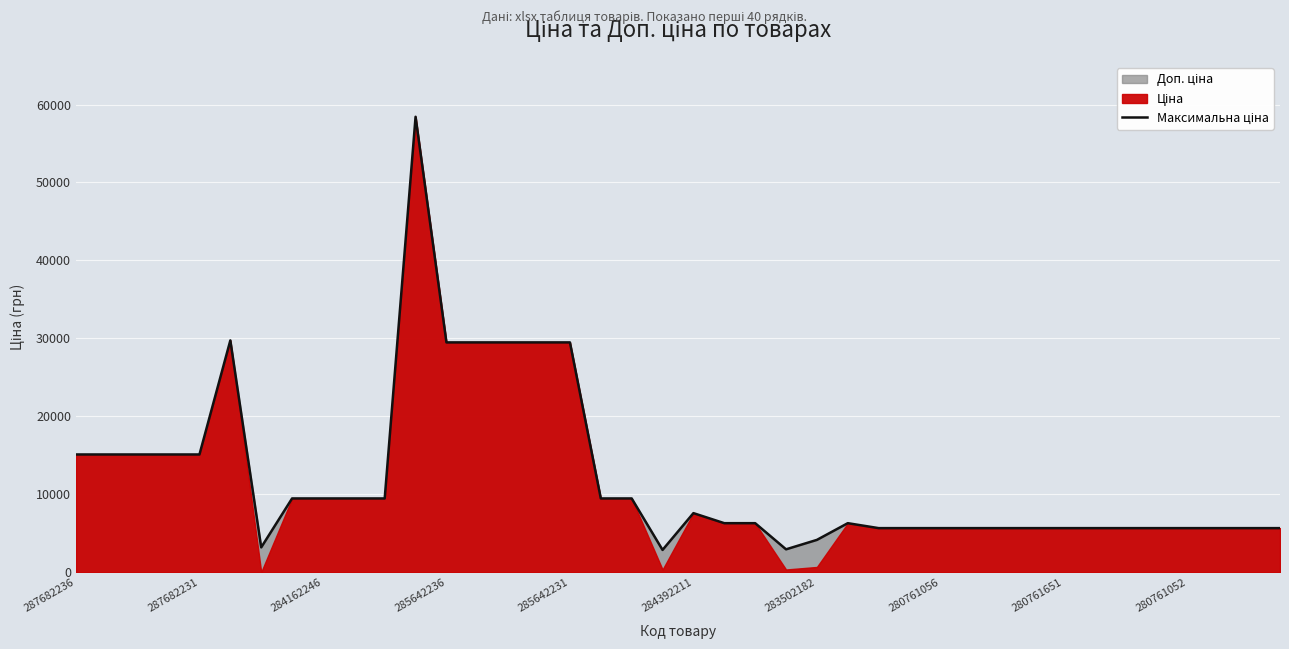

What is the label of the 14th point from the right?

26